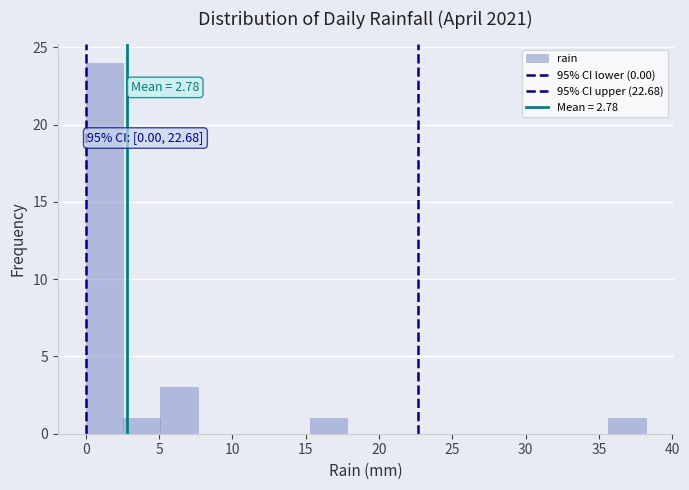

Over which range of the x-axis is the bar tallest?

0.0 to 2.5